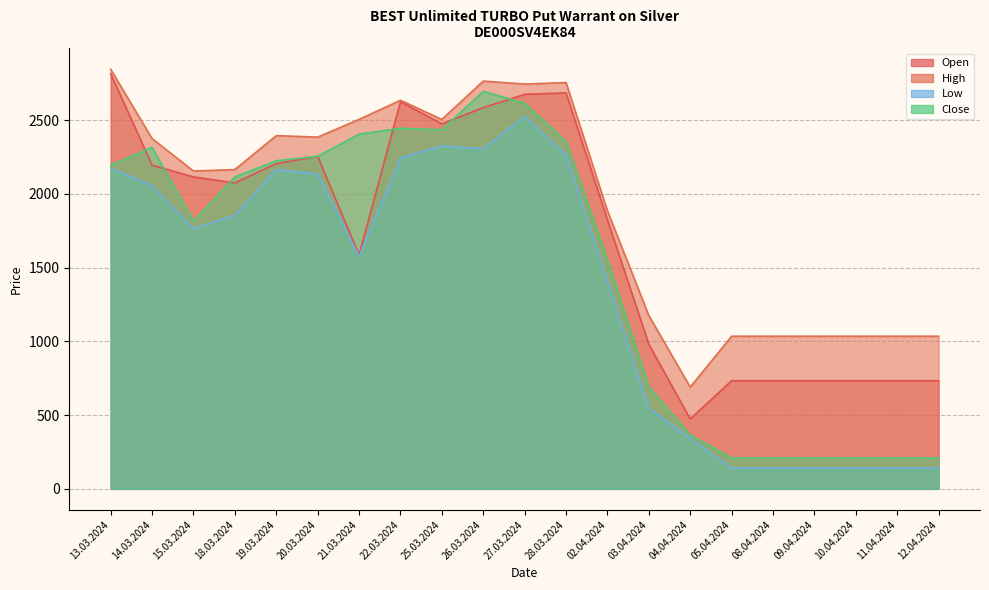

Which category has the lowest value in the Close series?

05.04.2024